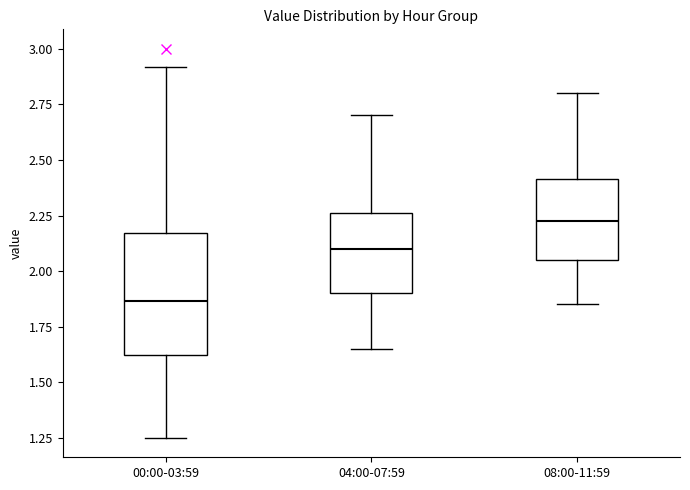

Which box has the highest median line?

08:00-11:59